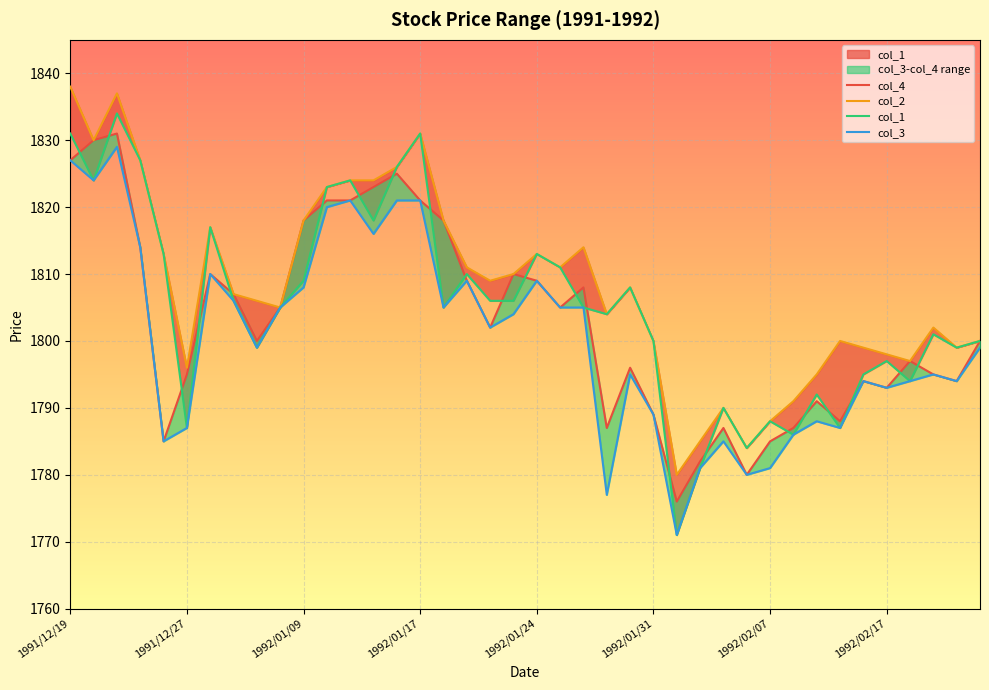

Rank the series by their maximum value, from highest to lowest.

col_2, col_1, col_4, col_3